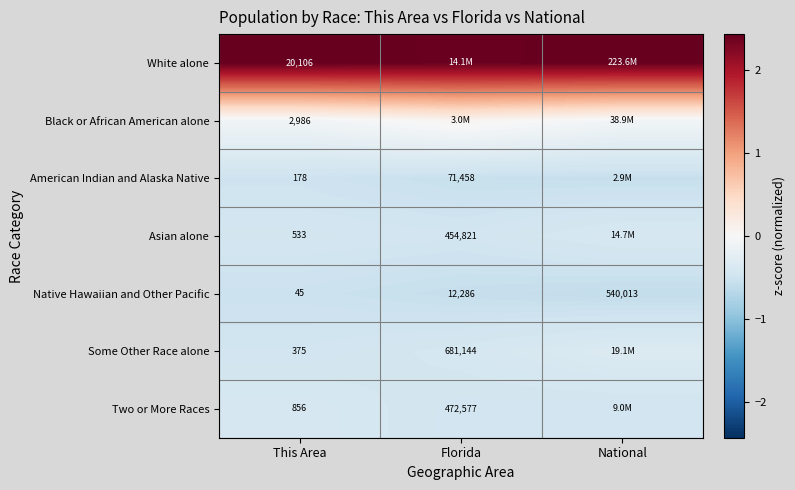

Which category has the lowest value in the Native Hawaiian and Other Pacific series?

This Area